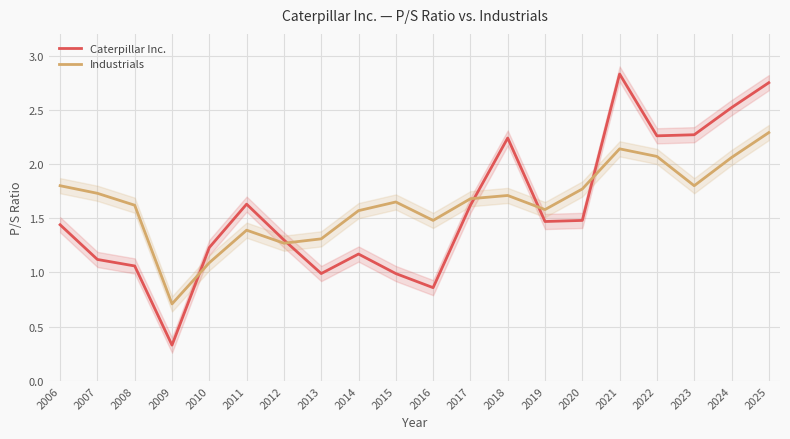

What is the difference between the highest and lowest values at 2008?

0.6